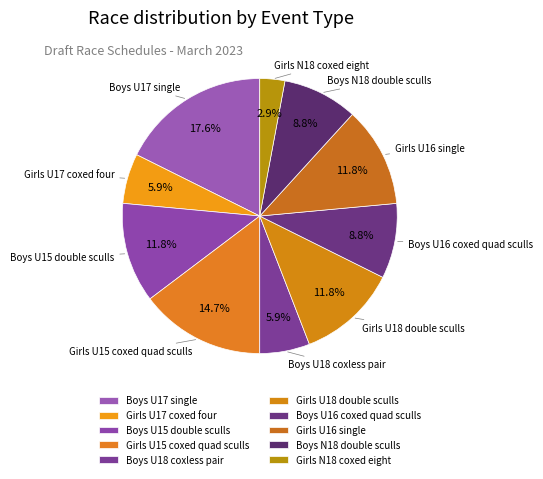

Which category has the biggest portion of the pie?

Boys U17 single